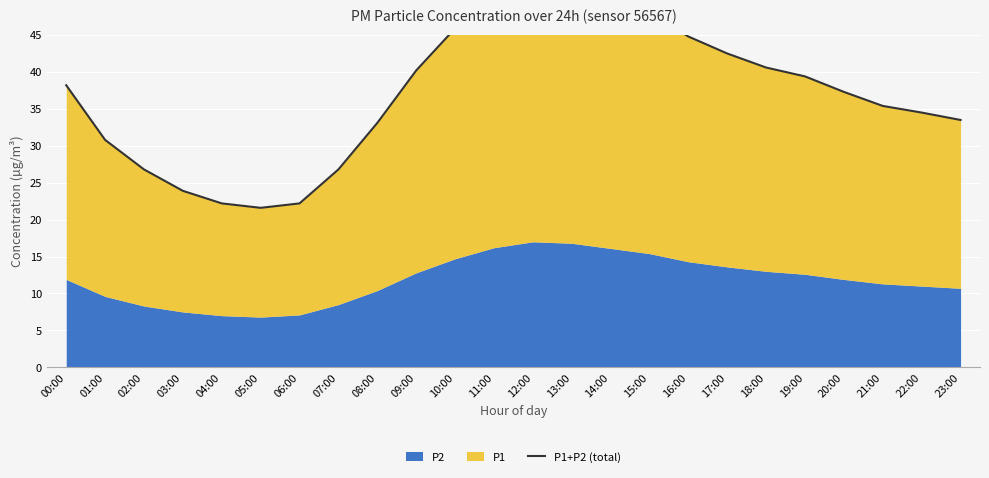

What is the smallest value displayed?

21.6